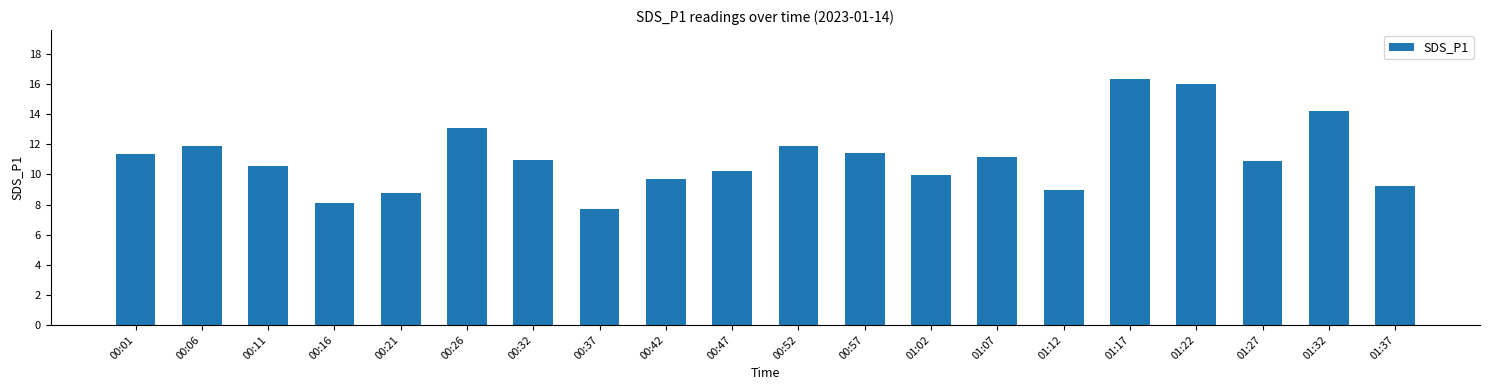

Are the bars grouped side by side (vs. stacked)?

No